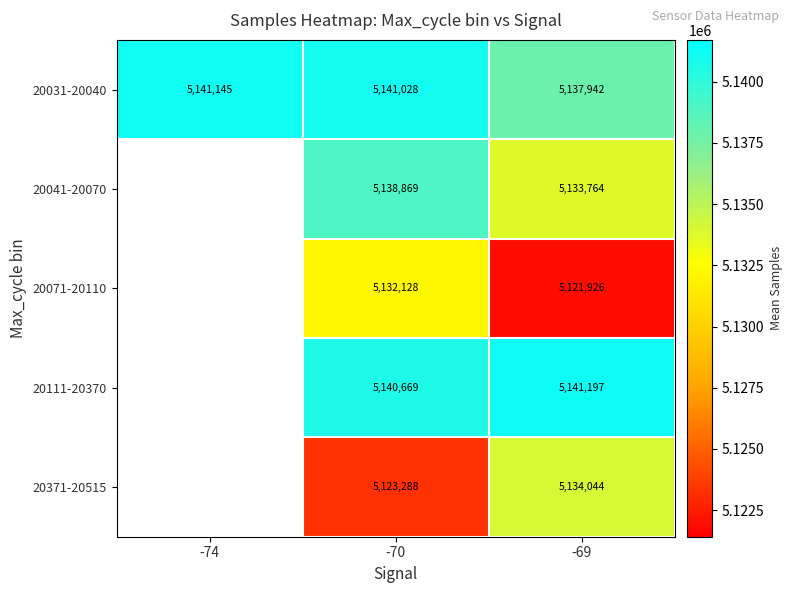

How many categories are shown in the chart?

3